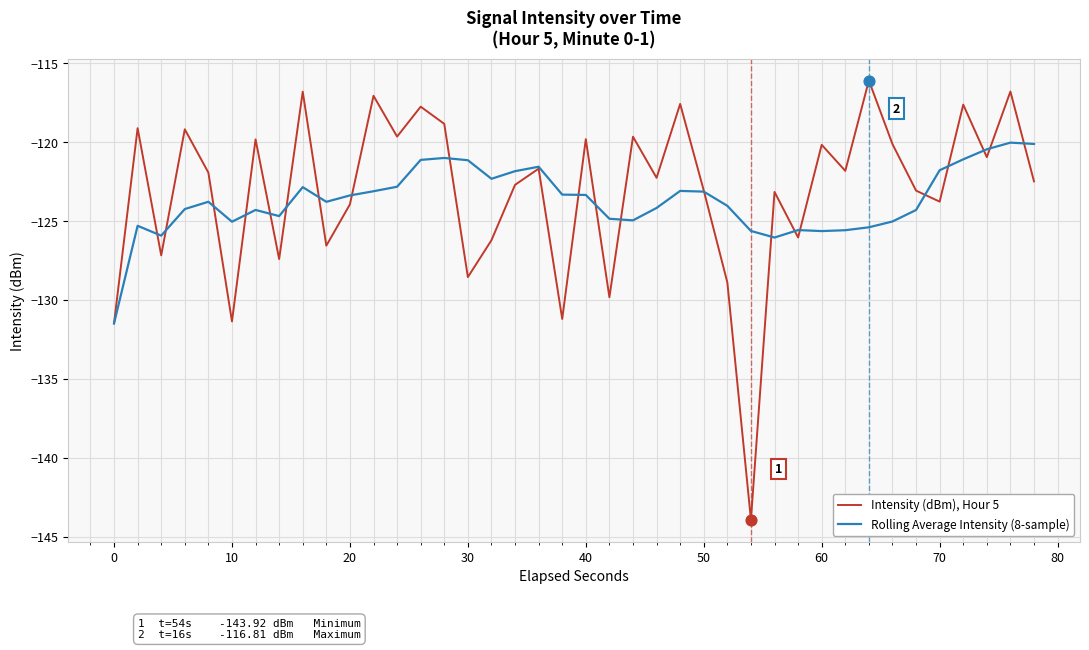

What is the lowest value of the Rolling Average Intensity (8-sample) series?

-131.5